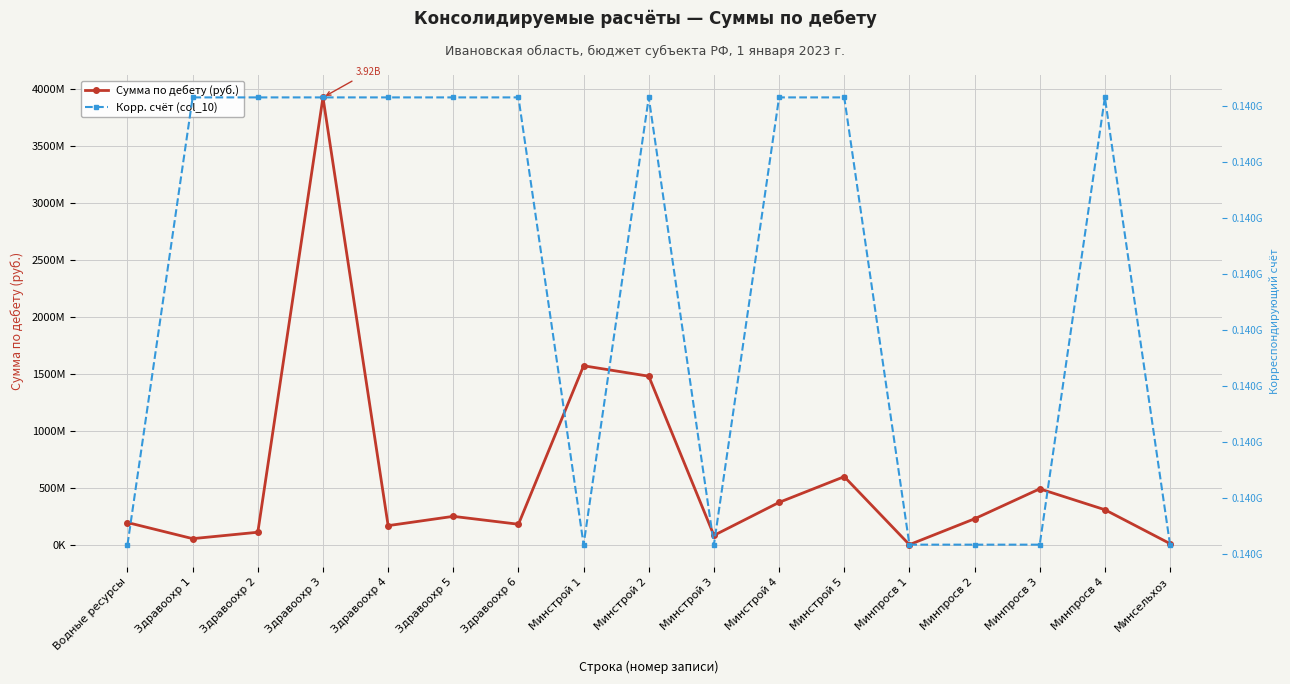

Which series has the largest total across all categories?

Сумма по дебету (руб.)